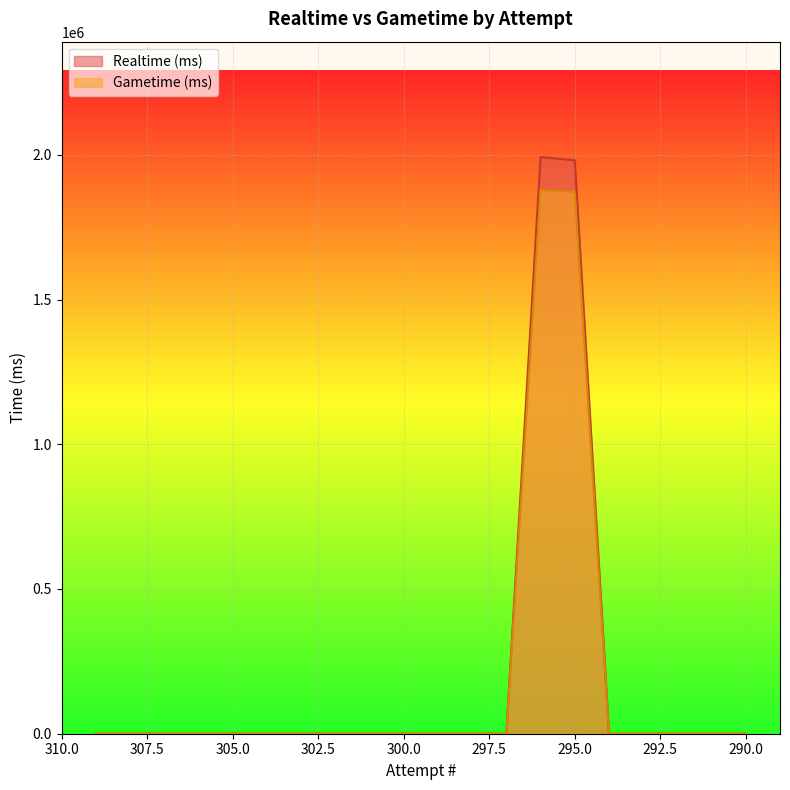

How many values in the Realtime (ms) series exceed 0?

2